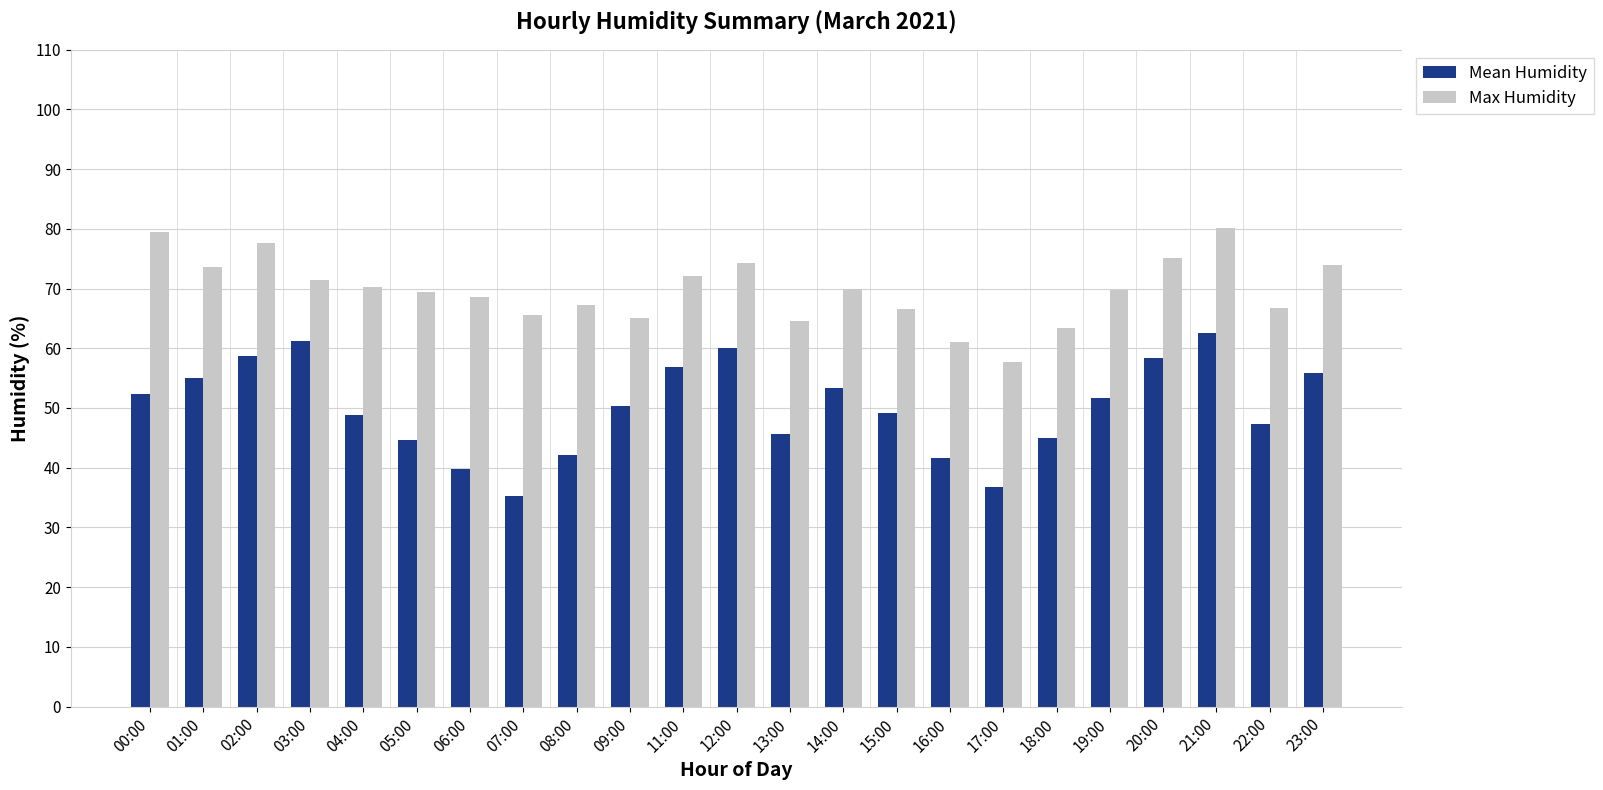

What position from the right is 11:00?

13